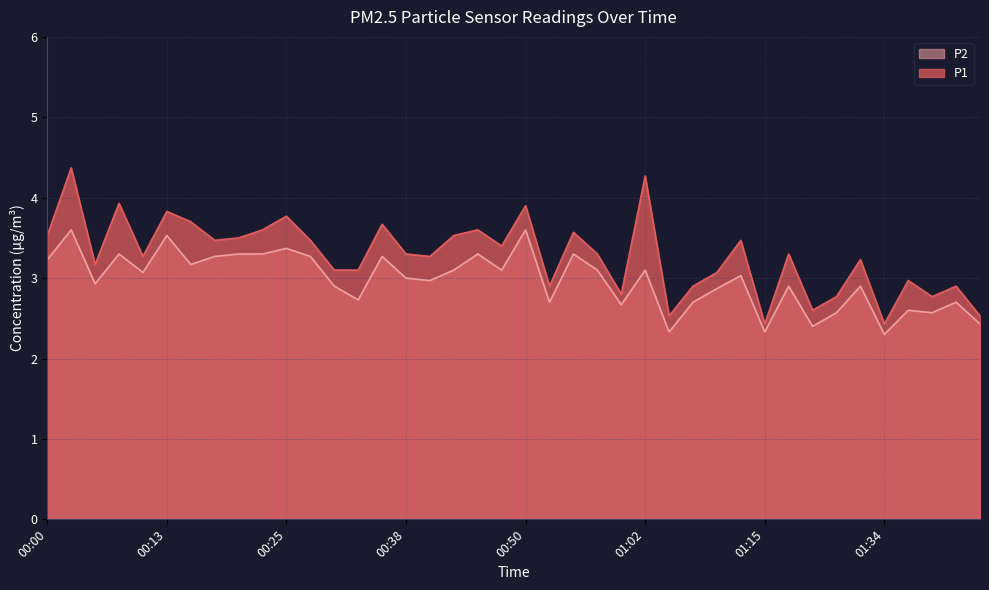

Which category has the lowest value across all series?

01:34